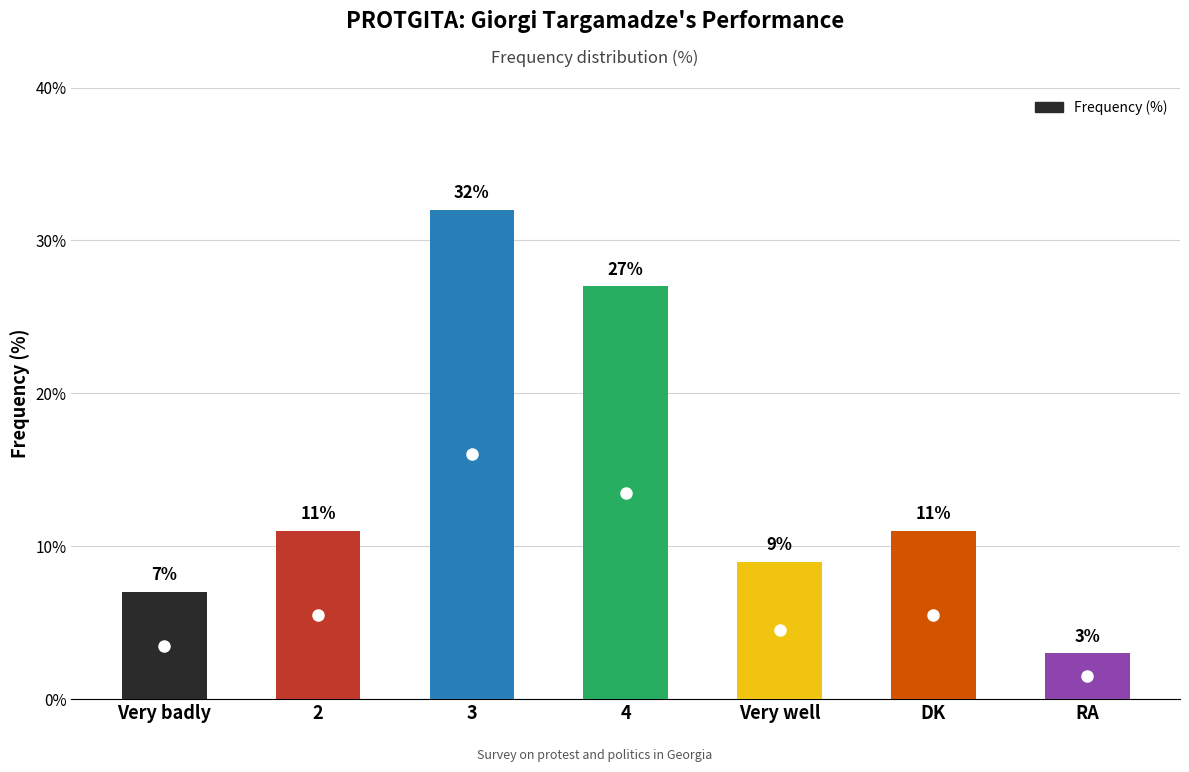

What is the change in value from Very badly to Very well?

+2